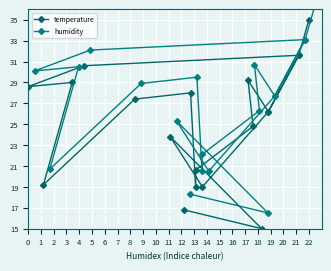

List the series in order of their overall mean, highest first.

humidity, temperature